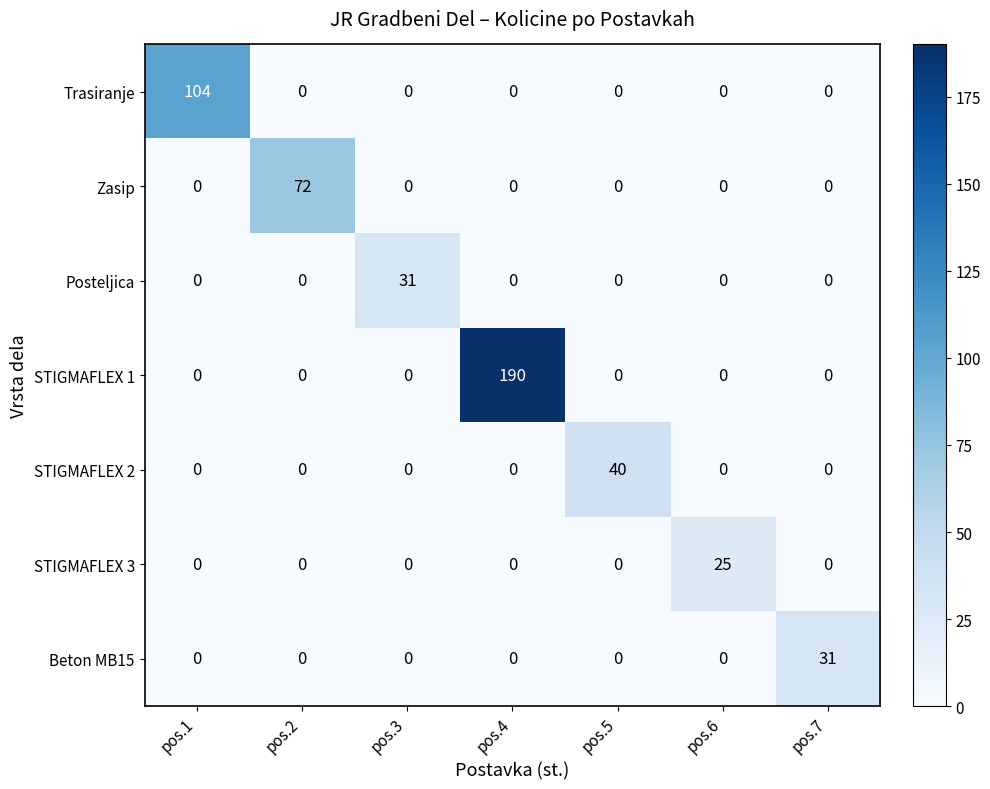

The value of STIGMAFLEX 1 at pos.6 is 0. True or false?

True